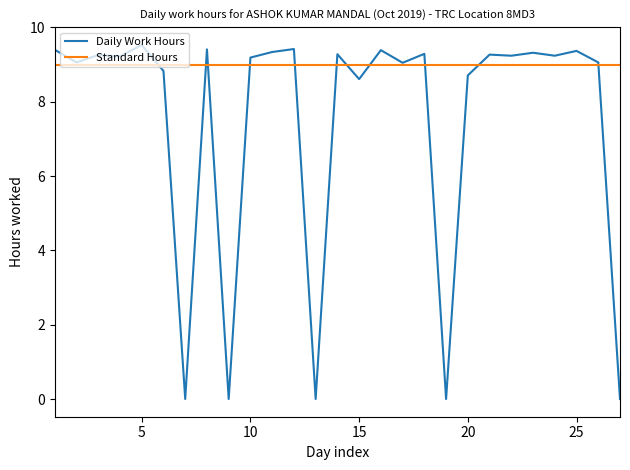

What is the highest value of the Daily Work Hours series?

9.5